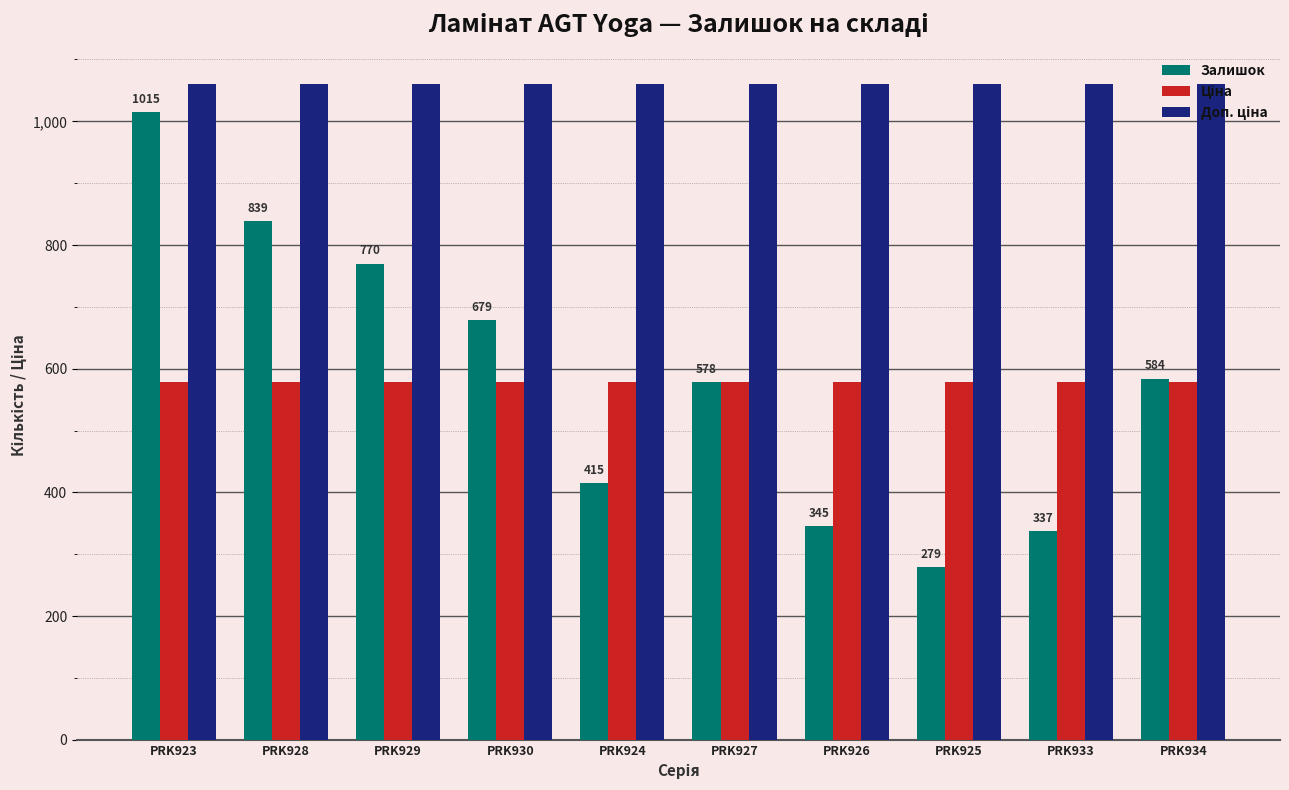

Which label corresponds to the smallest value in the chart?

PRK925